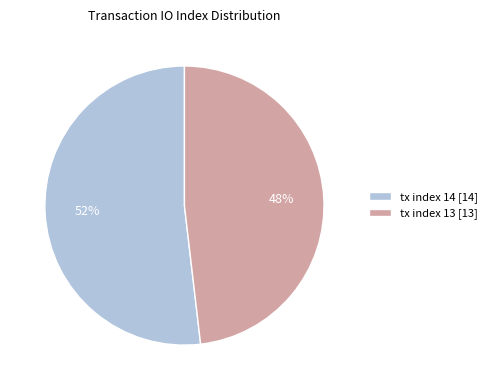

To the nearest percent, what portion does tx index 14 represent?

52%